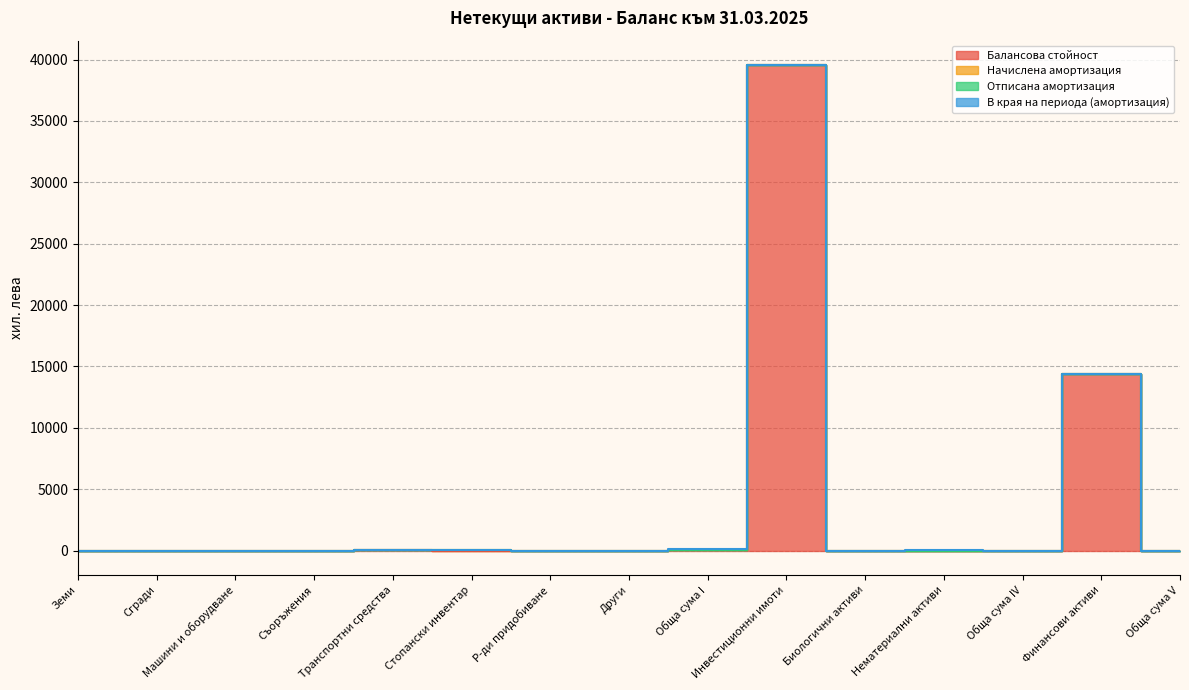

Reading left to right, transcribe all the data shown in this chart.

Балансова стойност: 0	0	0	0	40	12	0	0	52	39558	0	11	0	14397	0
Начислена амортизация: 0	0	0	0	3	3	0	0	6	0	0	0	0	0	0
Отписана амортизация: 0	0	0	0	0	5	0	0	5	0	0	0	0	0	0
В края на периода (амортизация): 0	0	2	0	22	36	0	0	60	0	0	4	0	0	0